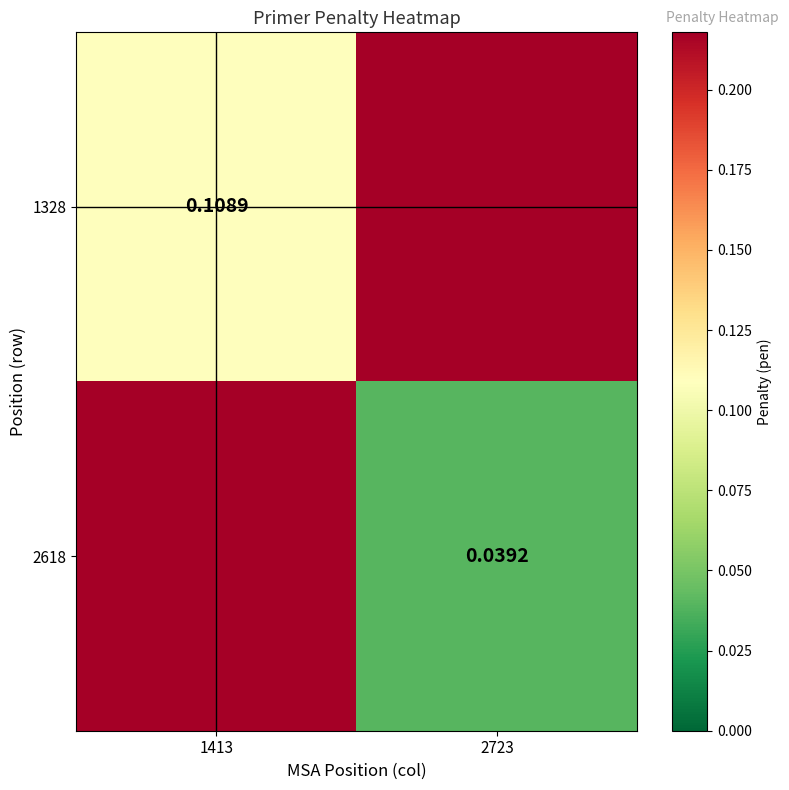

Is the value of 2618 at 2723 greater than the value of 1328 at 1413?

No